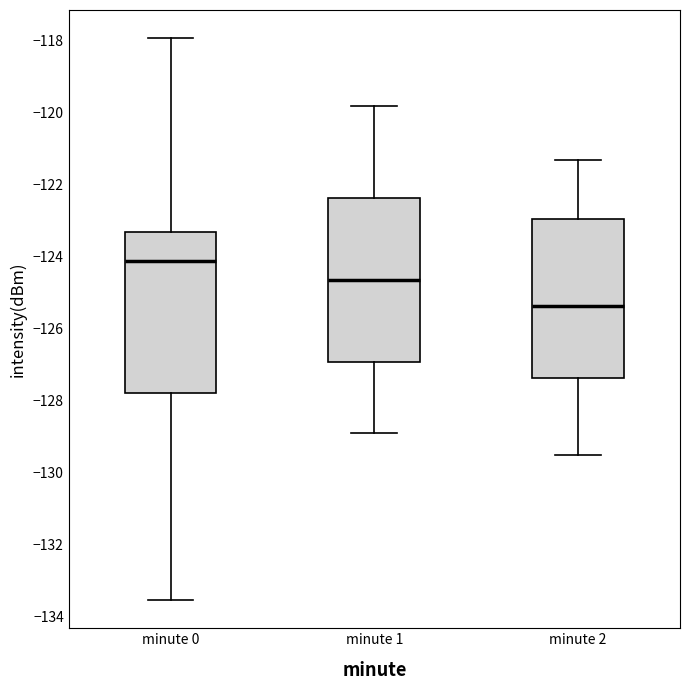

Which box's median line is the lowest?

minute 2